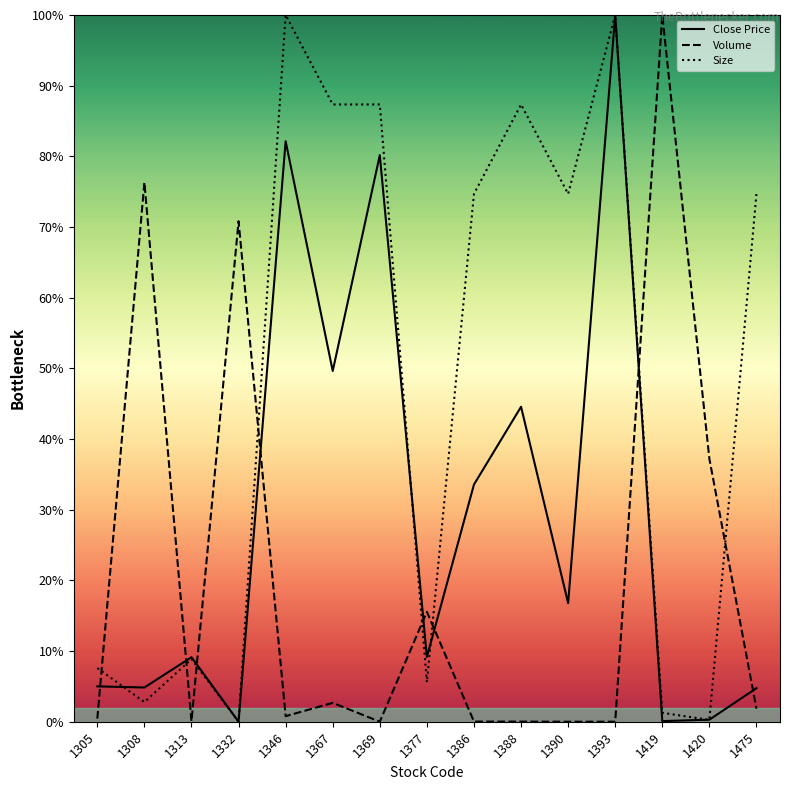

Between 1420 and 1388, which is larger?

1388